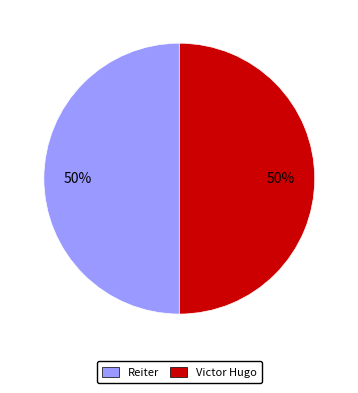

What percentage is the Victor Hugo slice, to the nearest percent?

50%